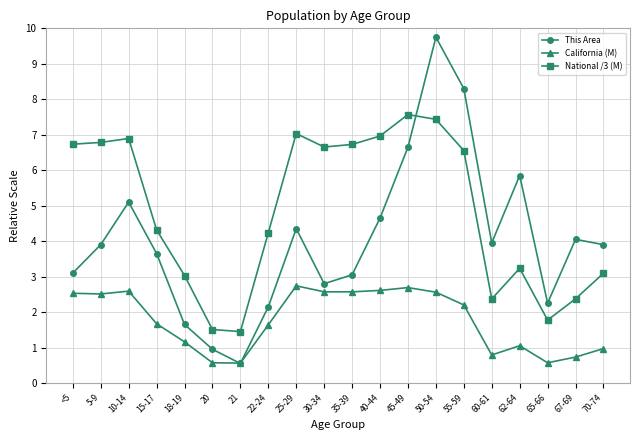

What is the spread (max minus min) of values at 67-69?

3.3